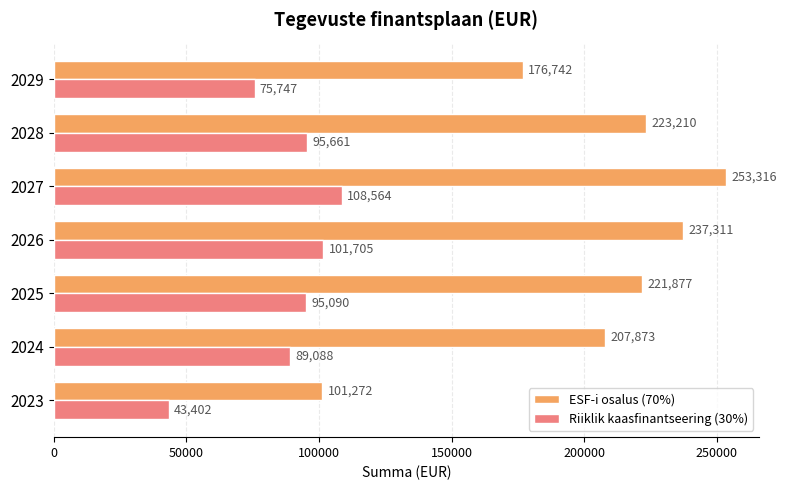

Rank the series by their maximum value, from highest to lowest.

ESF-i osalus (70%), Riiklik kaasfinantseering (30%)